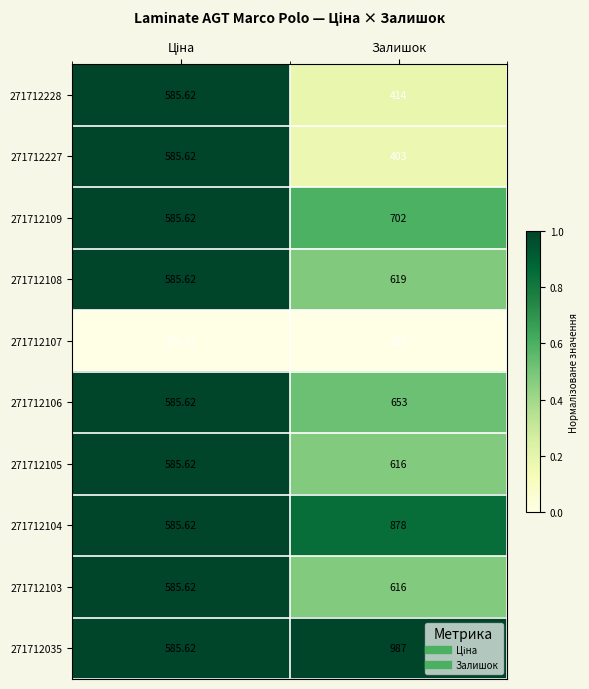

Which category has the highest value across all series?

Залишок